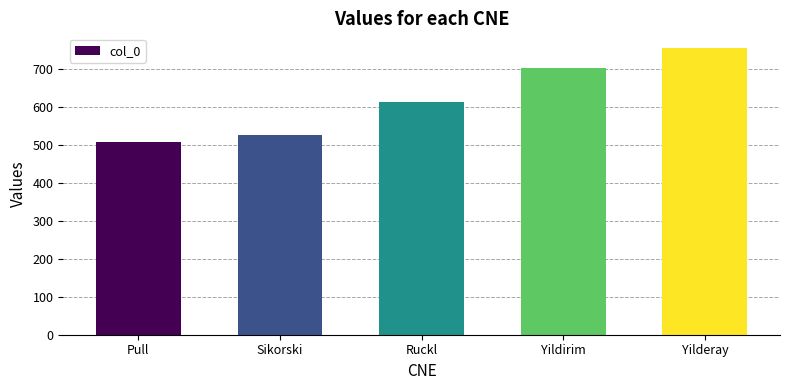

What is the change in value from Sikorski to Ruckl?

+87